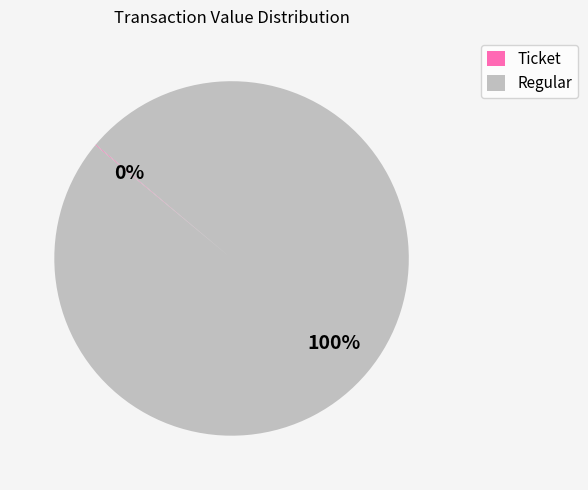

To the nearest percent, what is the difference between the largest and smallest slice percentages?

100%